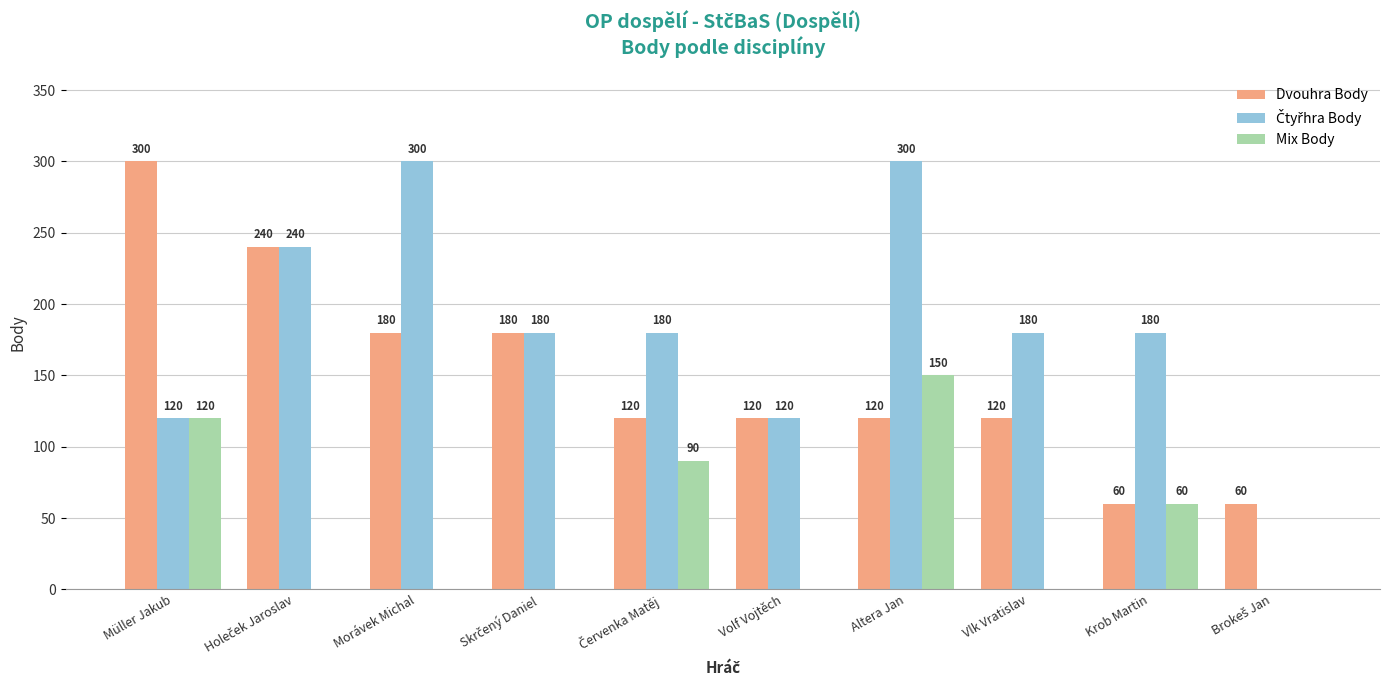

How many groups of bars are there?

10